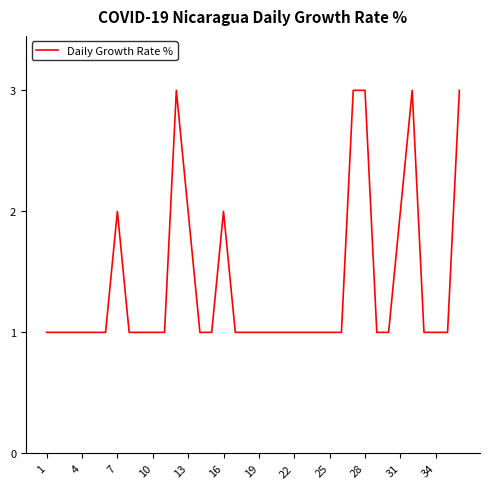

The chart shows a value of 2 at 16. True or false?

True